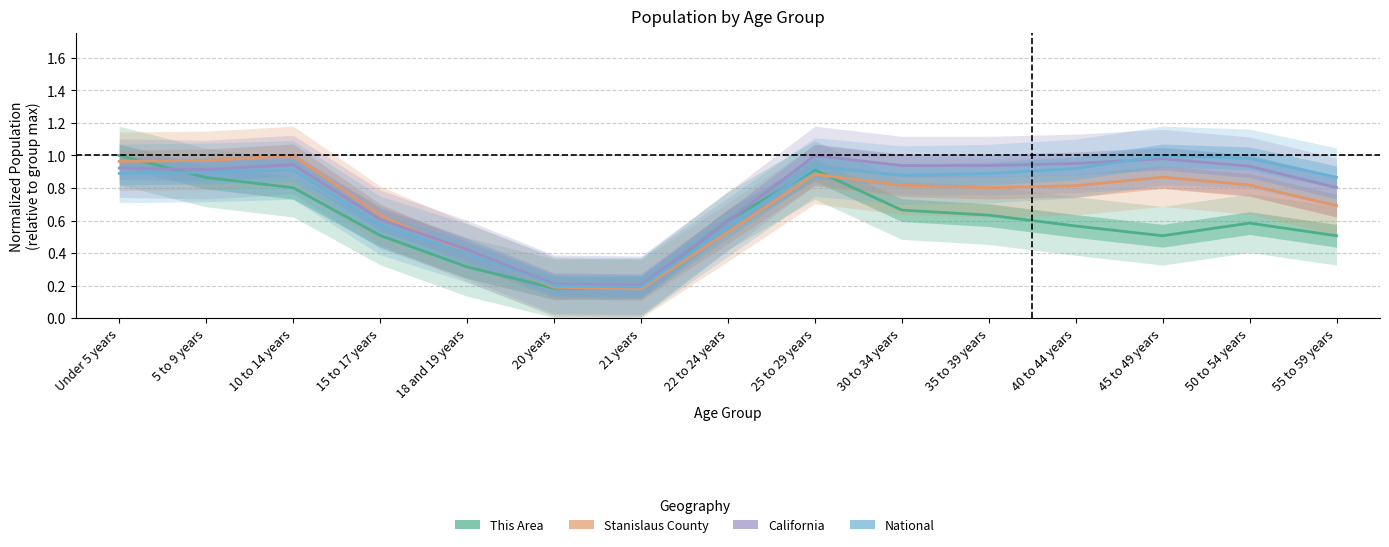

List the series in order of their peak value, highest first.

This Area, Stanislaus County, California, National